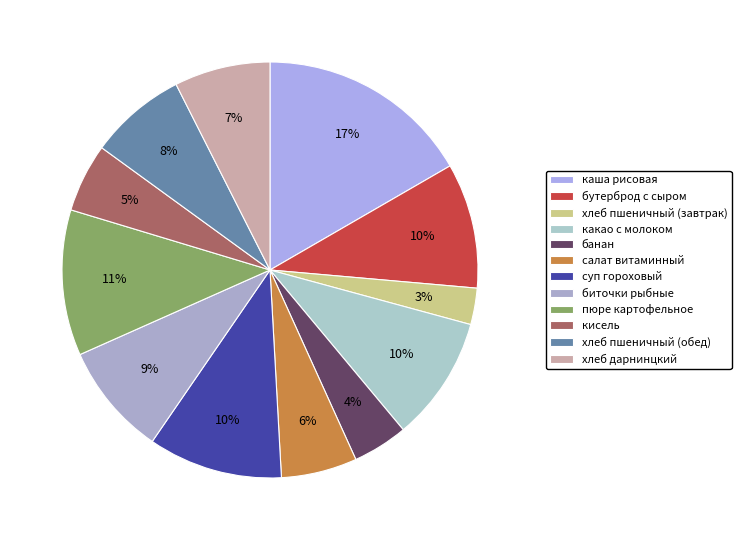

Is it true that каша рисовая is 17% of the pie?

True